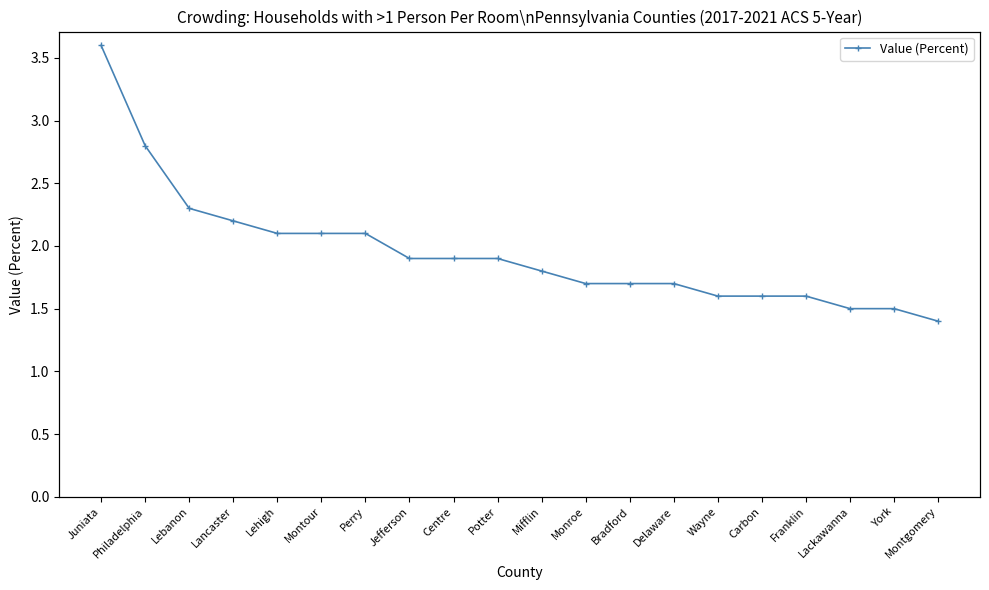

Which has a higher value, Monroe or Wayne?

Monroe